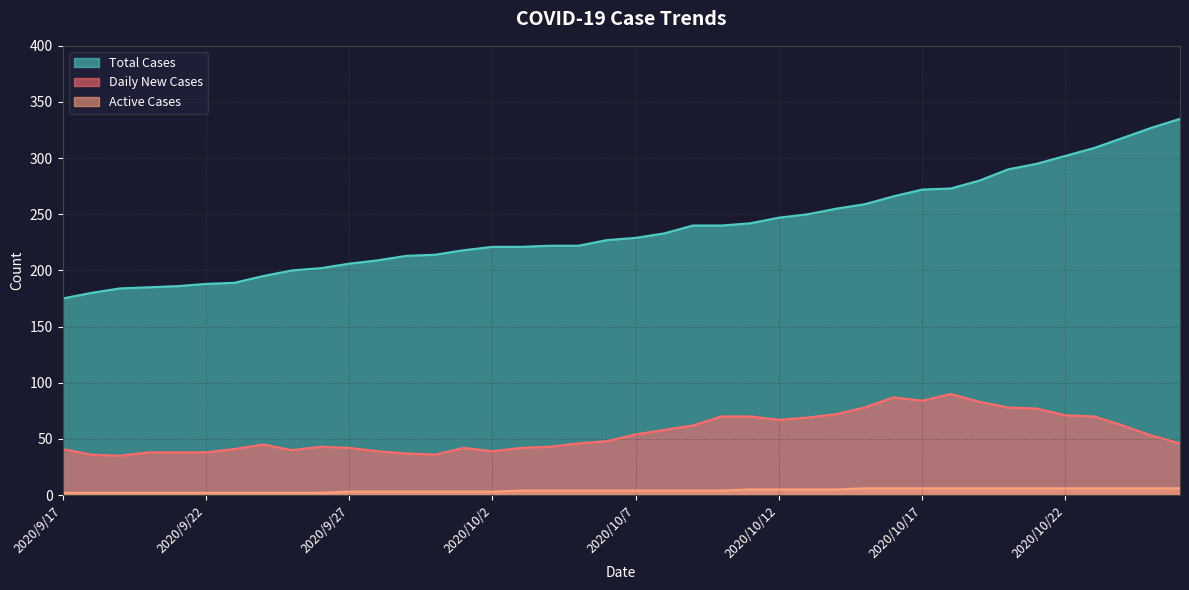

Where is Total Cases nearest to the value 255?

2020/10/14